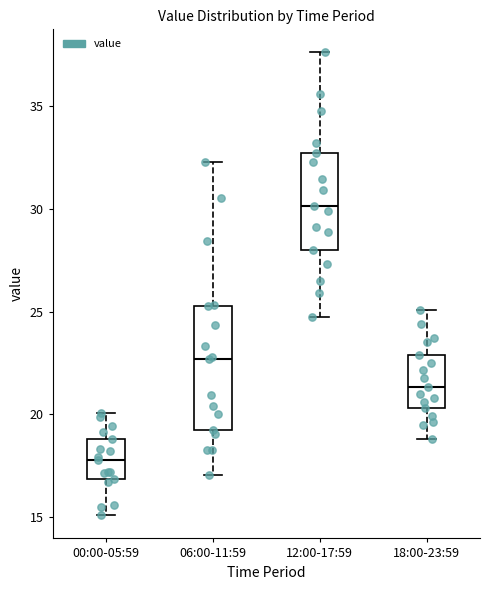

Which box has the lowest median line?

00:00-05:59